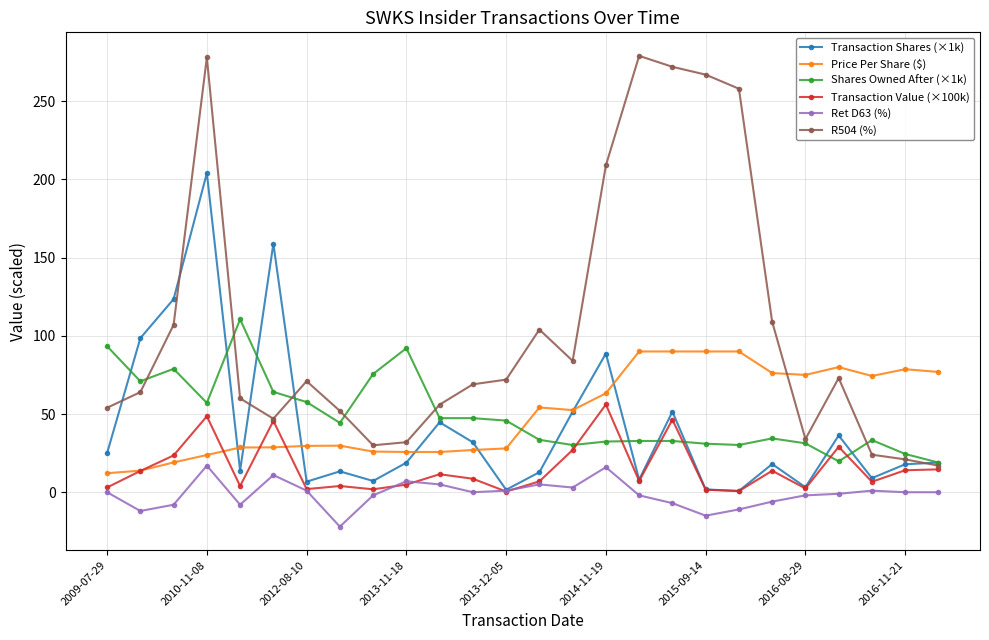

What are all the series names shown in the legend?

Transaction Shares (×1k), Price Per Share ($), Shares Owned After (×1k), Transaction Value (×100k), Ret D63 (%), R504 (%)